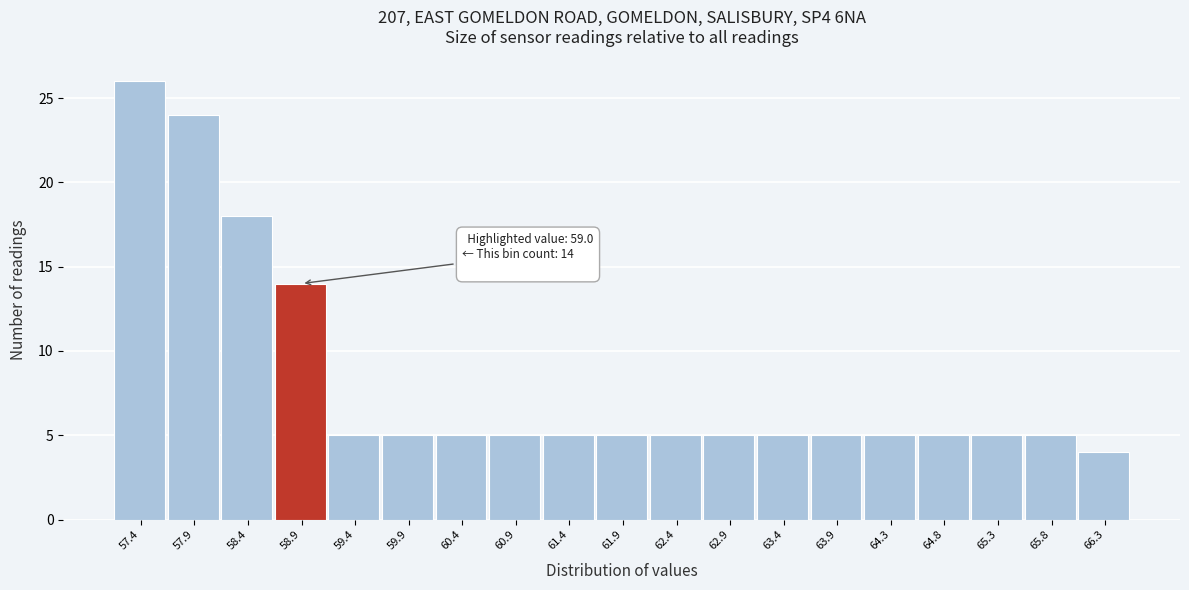

Over which range of the x-axis is the bar tallest?

57.1 to 57.6